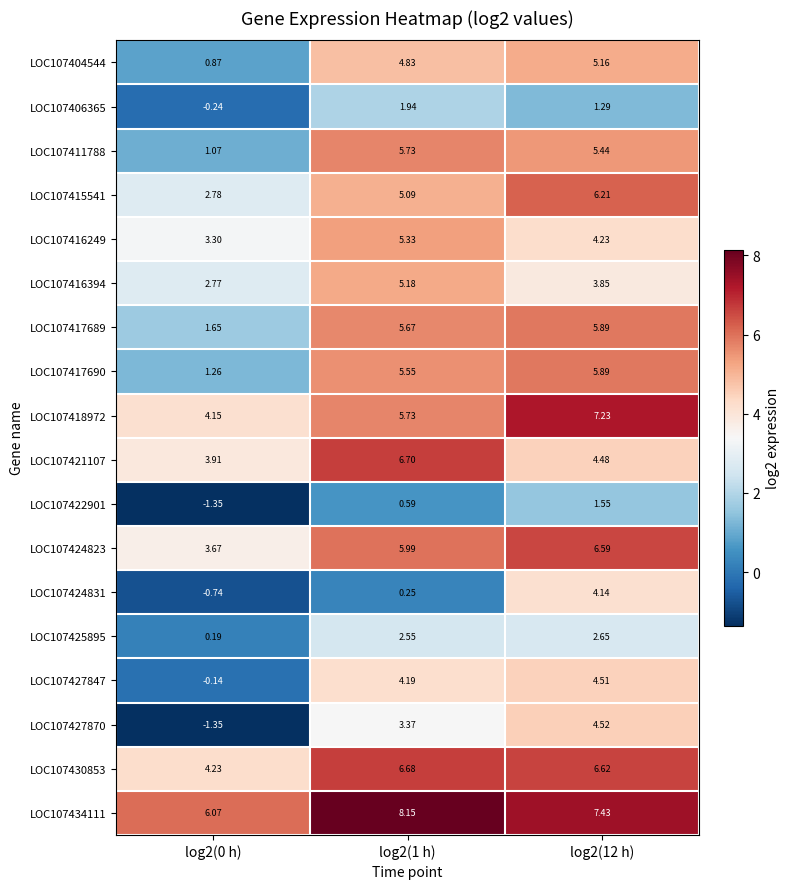

Is the value of LOC107404544 at log2(0 h) greater than the value of LOC107434111 at log2(0 h)?

No